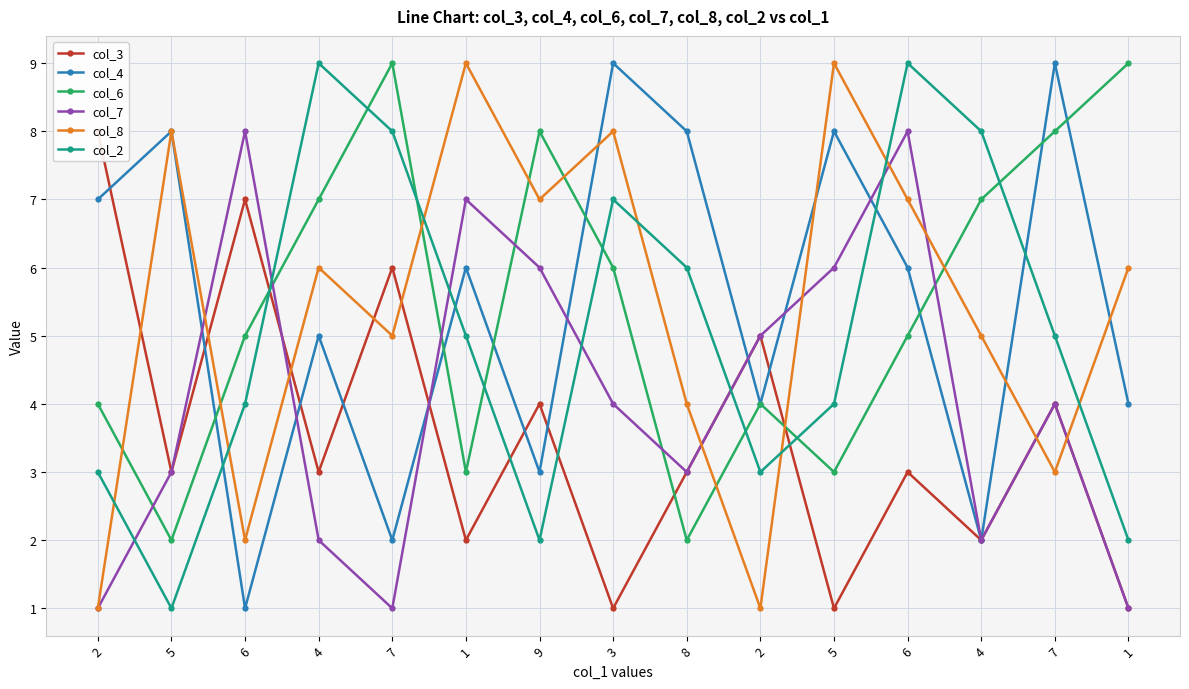

Which series ends up on top after the final intersection of col_7 and col_4?

col_7